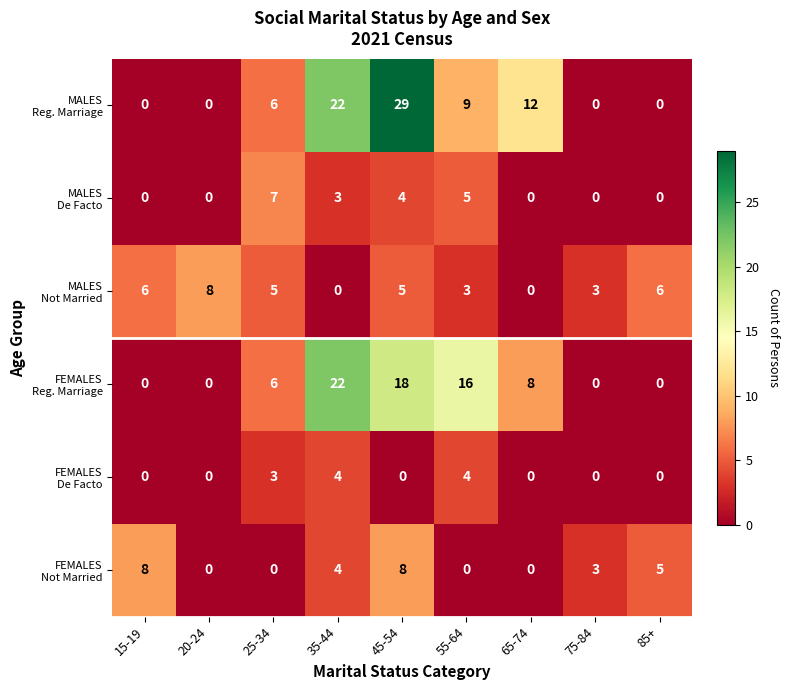

What is the spread (max minus min) of values at 75-84?

3